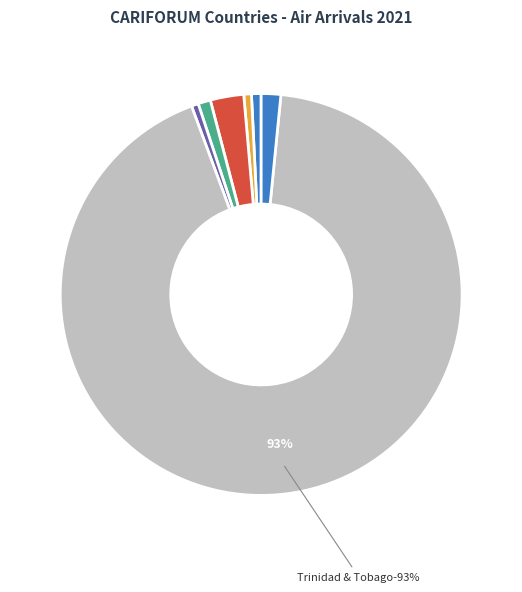

To the nearest percent, what percentage of the pie is Jamaica?

1%